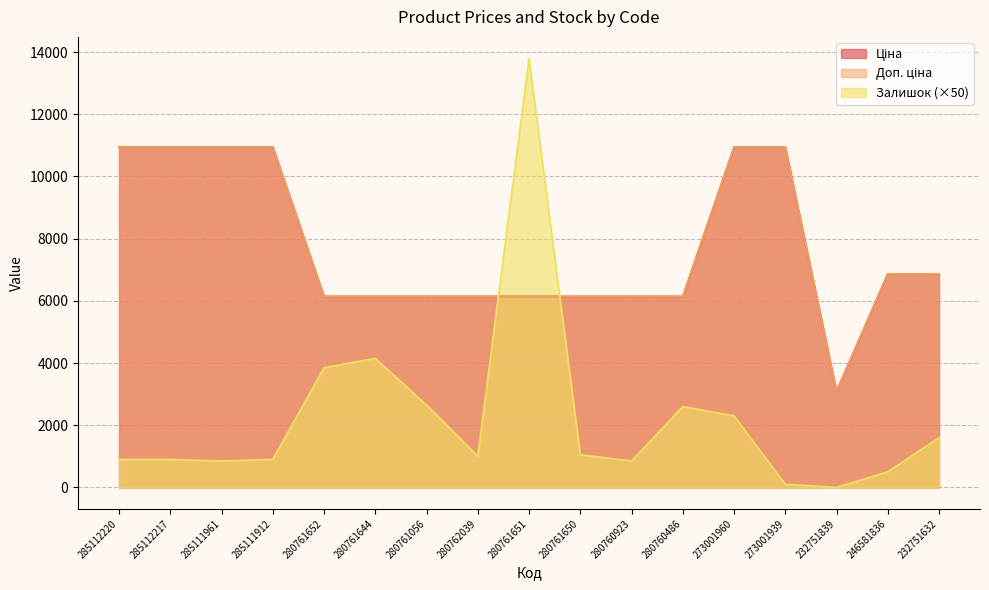

Reading left to right, transcribe all the data shown in this chart.

Ціна: 285112220=10952.0	285112217=10952.0	285111961=10952.0	285111912=10952.0	280761652=6143.2	280761644=6143.2	280761056=6143.2	280762039=6143.2	280761651=6143.2	280761650=6143.2	280760923=6143.2	280760486=6143.2	273001960=10952.0	273001939=10952.0	232751839=3091.2	246581836=6869.4	232751632=6869.4
Доп. ціна: 285112220=10952.0	285112217=10952.0	285111961=10952.0	285111912=10952.0	280761652=6143.2	280761644=6143.2	280761056=6143.2	280762039=6143.2	280761651=6143.2	280761650=6143.2	280760923=6143.2	280760486=6143.2	273001960=10952.0	273001939=10952.0	232751839=3091.0	246581836=6869.4	232751632=6869.4
Залишок: 285112220=900.0	285112217=900.0	285111961=850.0	285111912=900.0	280761652=3850.0	280761644=4150.0	280761056=2650.0	280762039=1000.0	280761651=13800.0	280761650=1050.0	280760923=850.0	280760486=2600.0	273001960=2300.0	273001939=100.0	232751839=0.0	246581836=500.0	232751632=1600.0